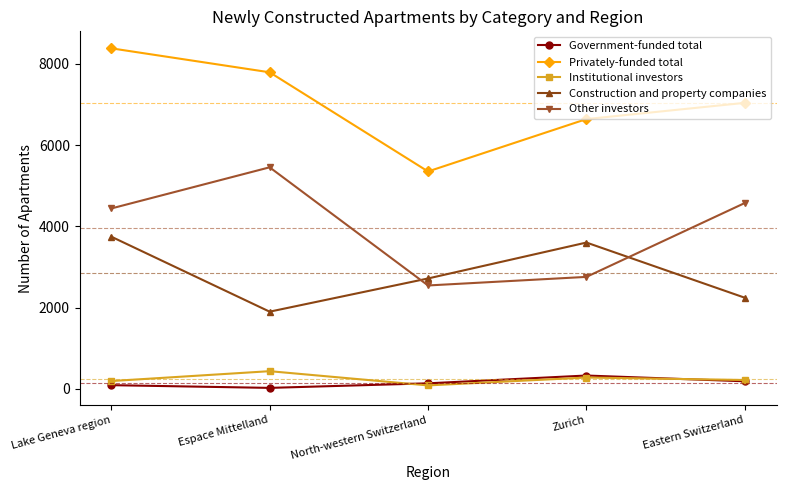

Which series ends up on top after the final intersection of Construction and property companies and Other investors?

Other investors